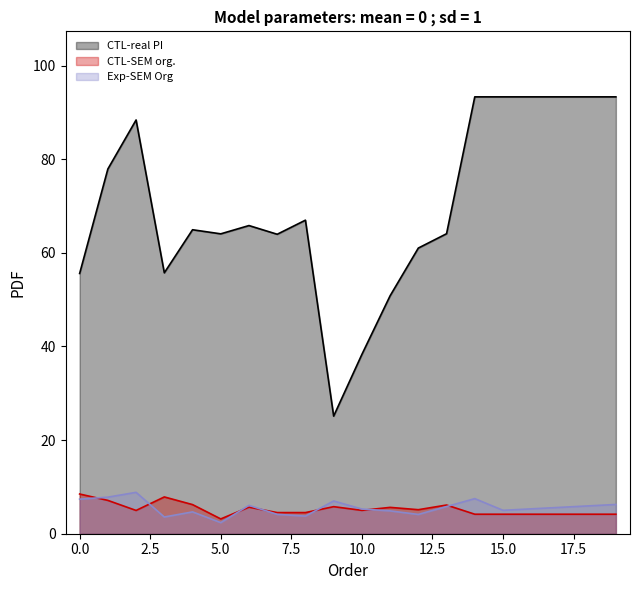

What is the value of the CTL-real PI point at the 4th from the left?

55.7